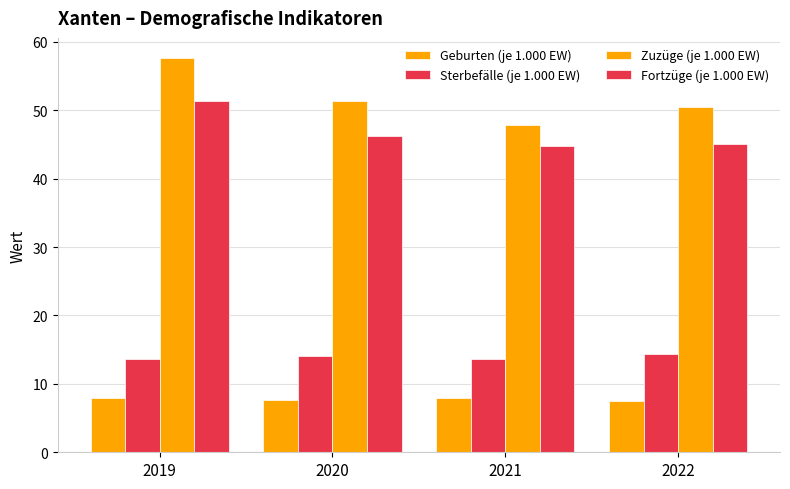

Where does the Sterbefälle (je 1.000 EW) series first go above 14?

2020